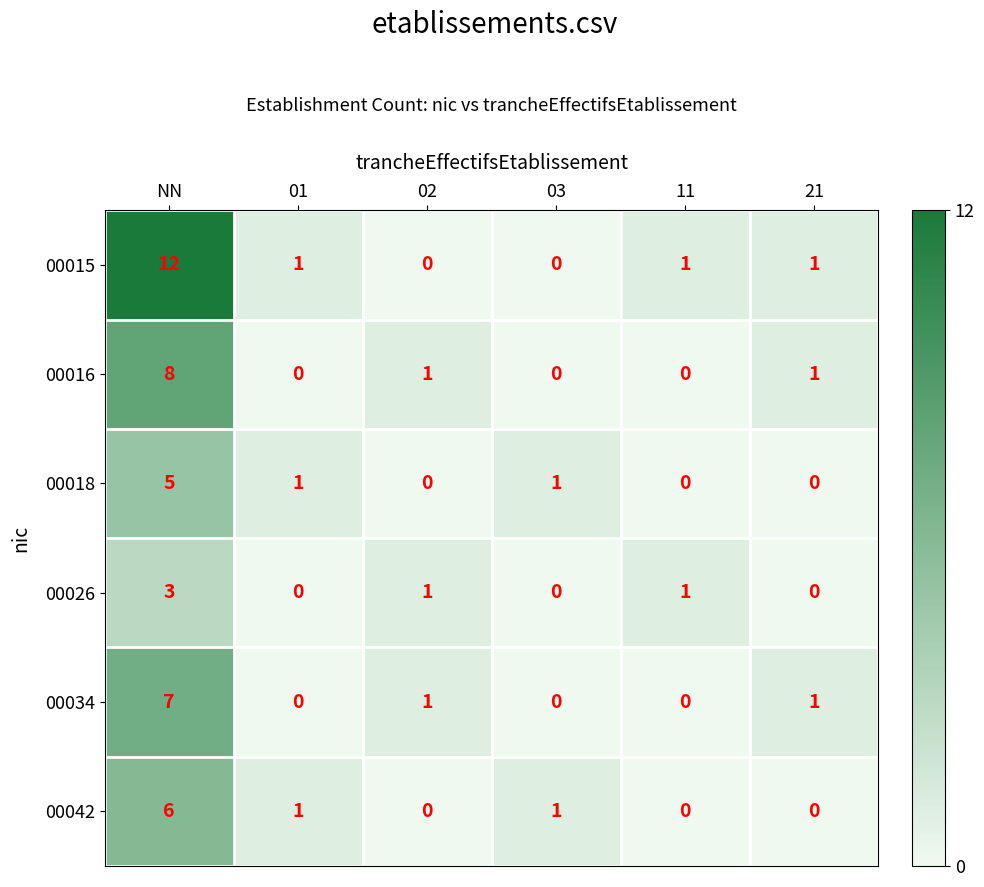

What is the sum of the 00015 values at NN and 21?

13